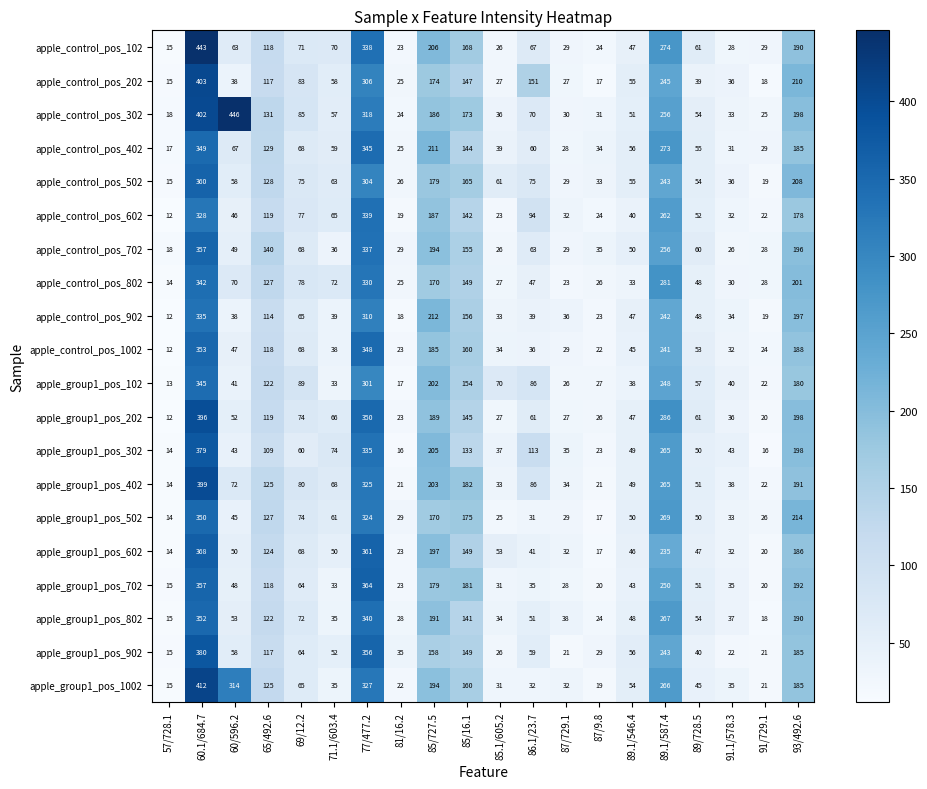

The value of apple_group1_pos_202 at 57/728.1 is 12. True or false?

True